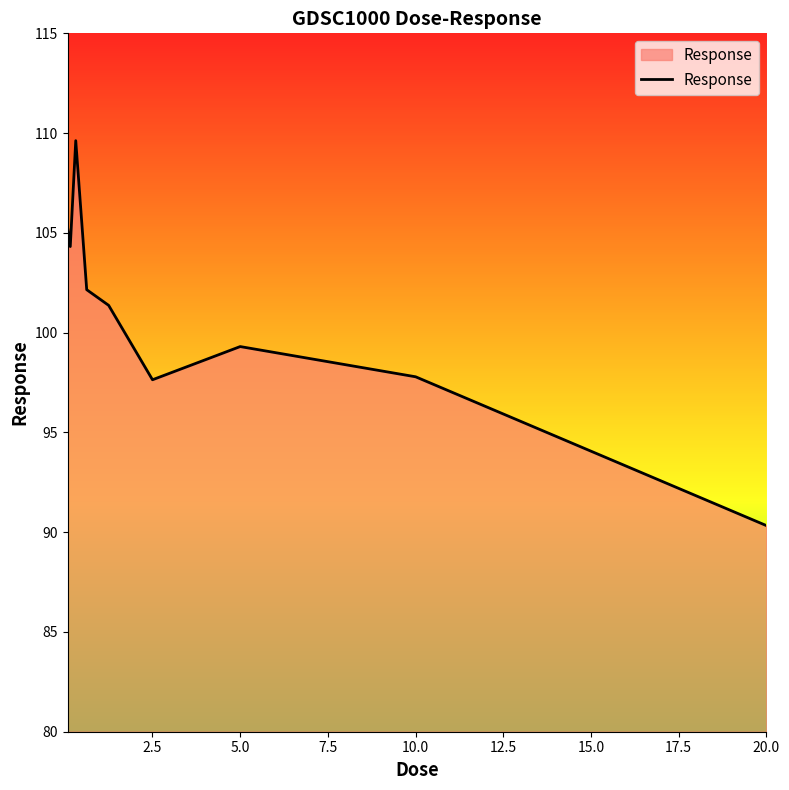

What is the greatest value displayed?

109.6